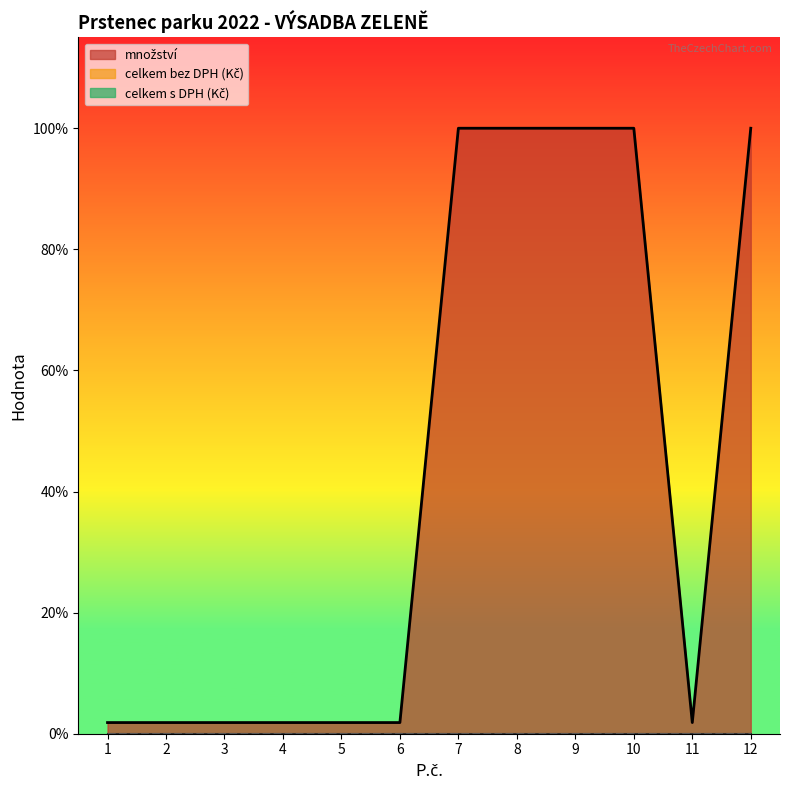

True or false: množství and celkem s DPH (Kč) intersect in this chart.

False